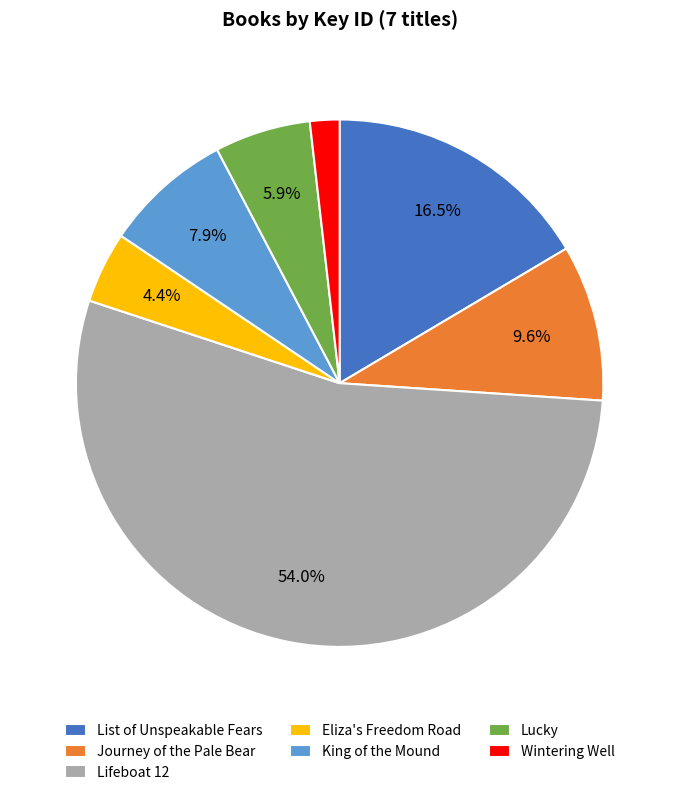

Count the number of slices in the pie.

7